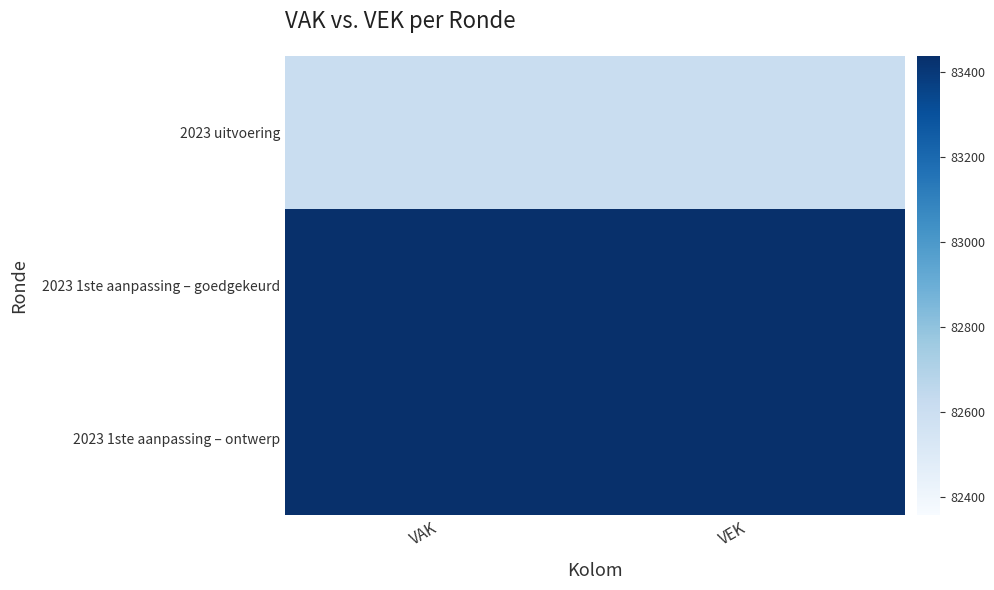

What is the total value across all series at VAK?

249481